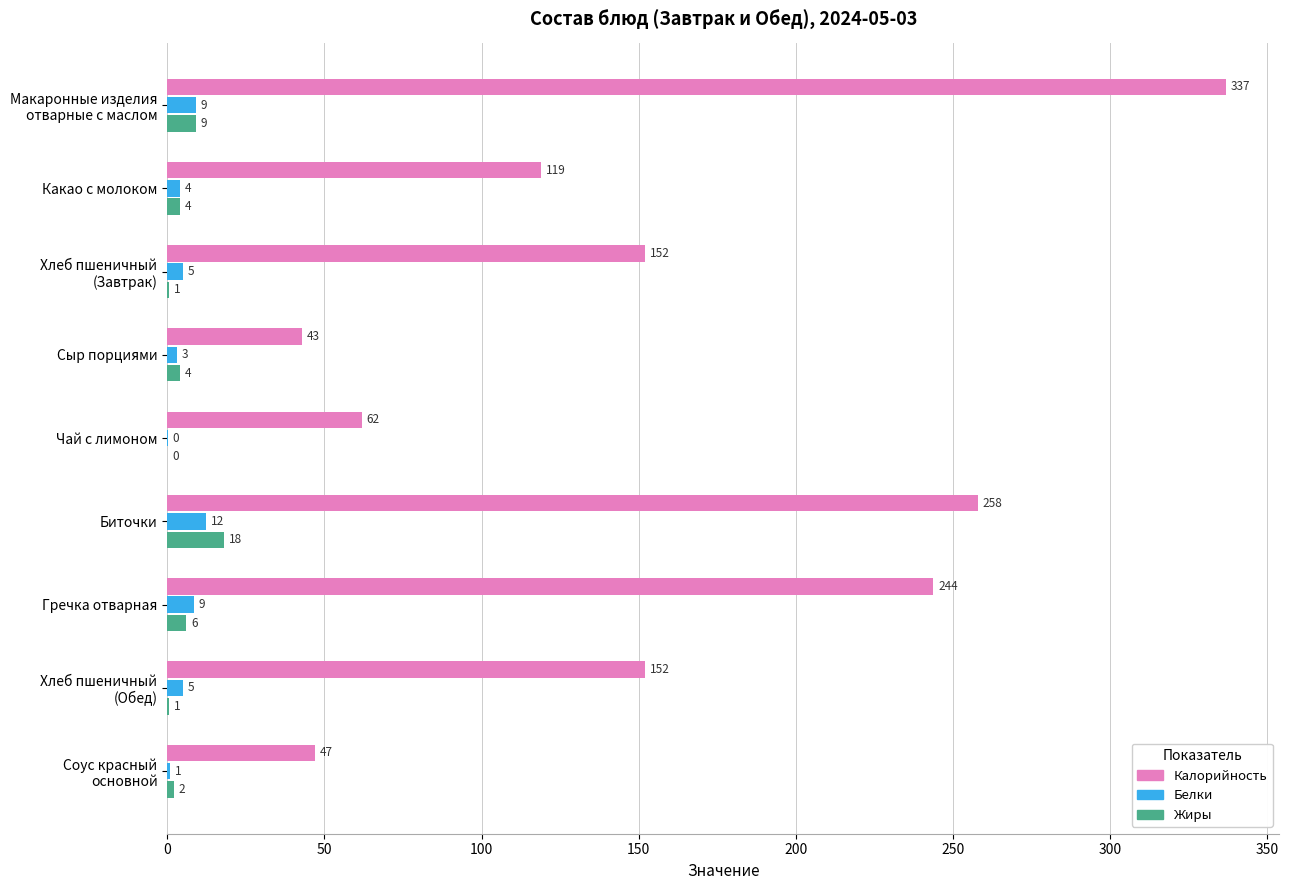

What is the highest value of the Калорийность series?

337.0